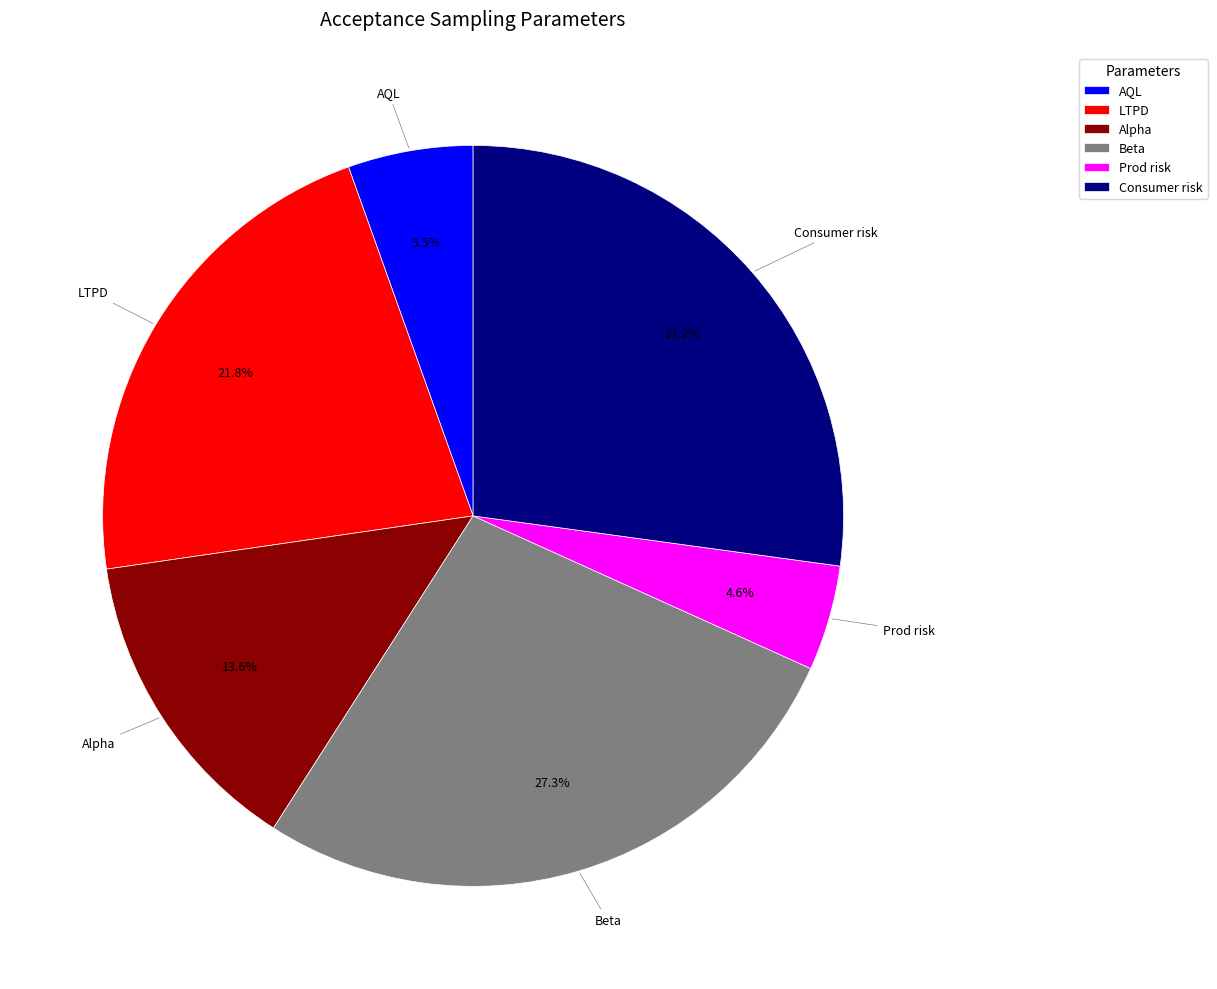

What portion of the pie excludes Consumer risk?

72.8%